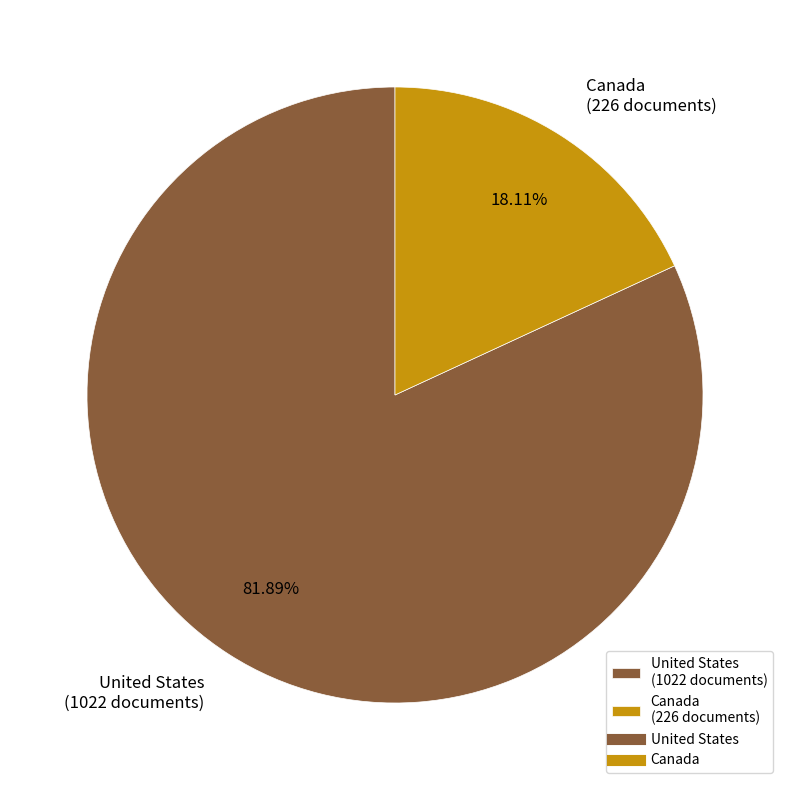

Is United States the majority of the pie?

Yes